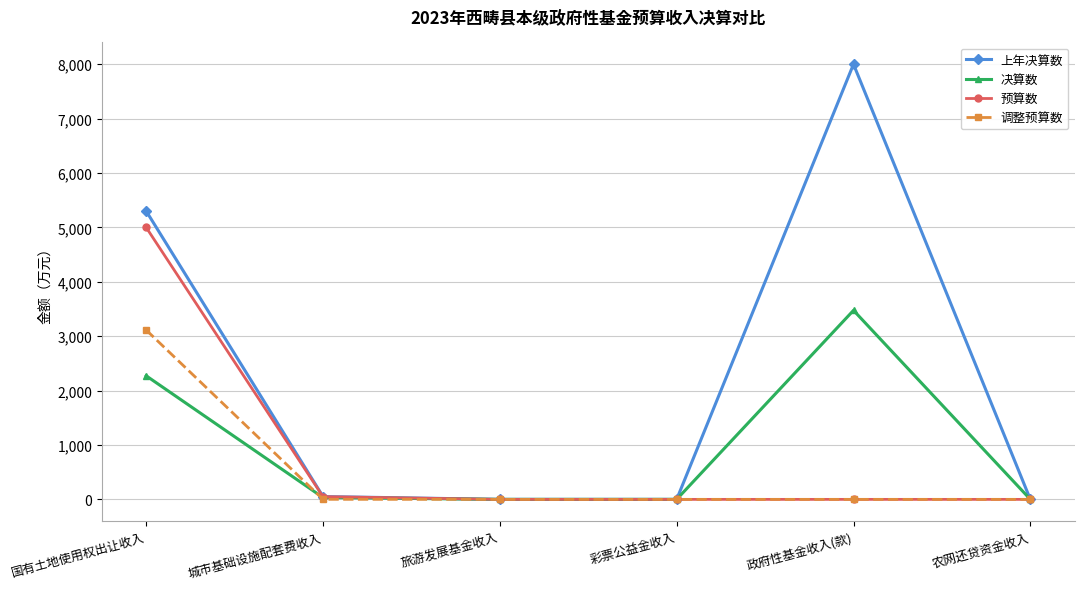

What is the total value across all series at 国有土地使用权出让收入?

15687